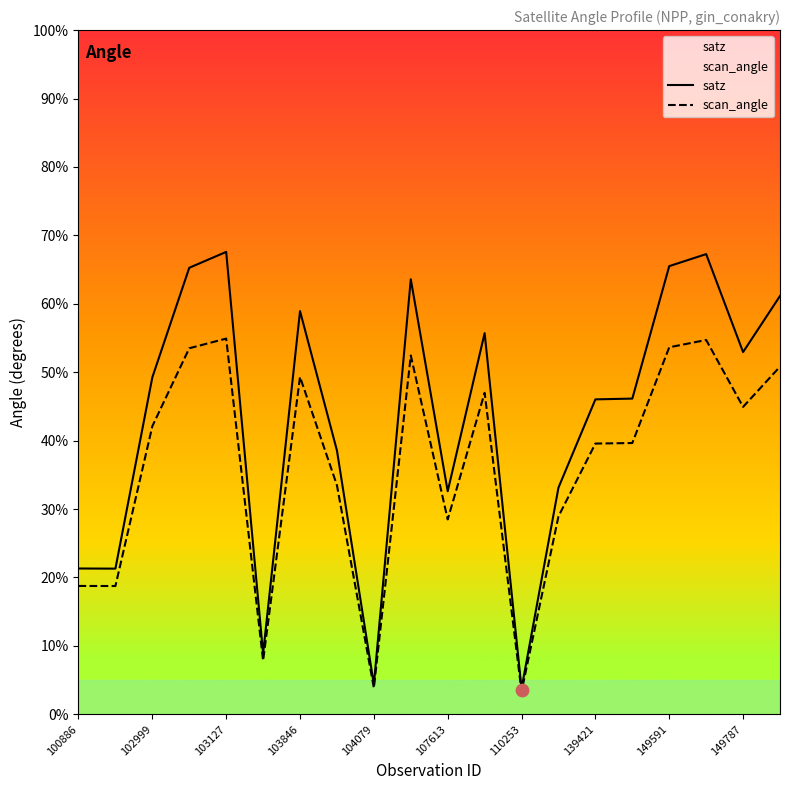

What are all the series names shown in the legend?

satz, scan_angle